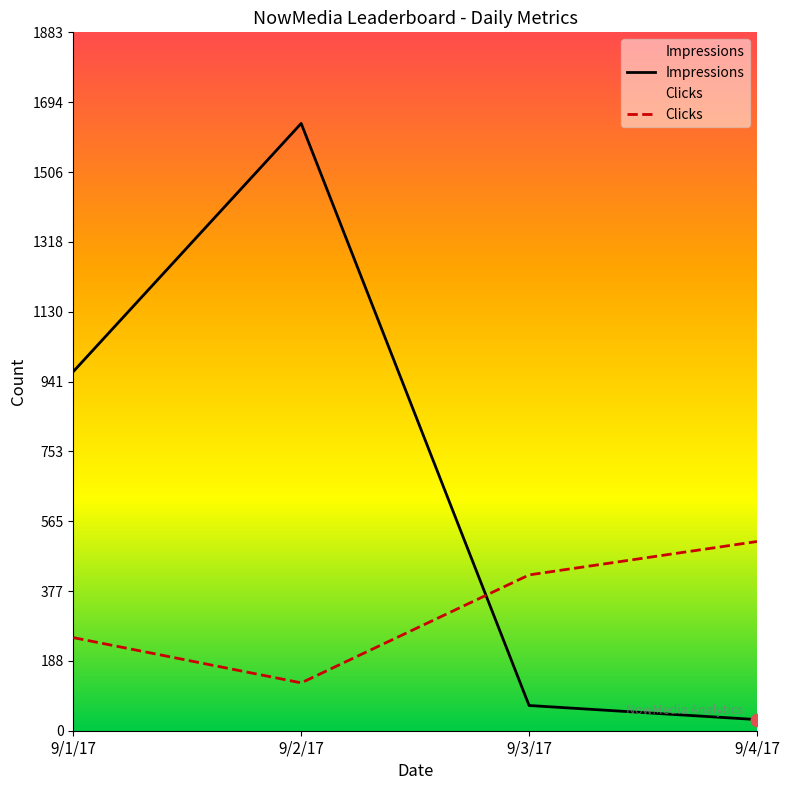

At which category is the sum across all series the highest?

9/2/17